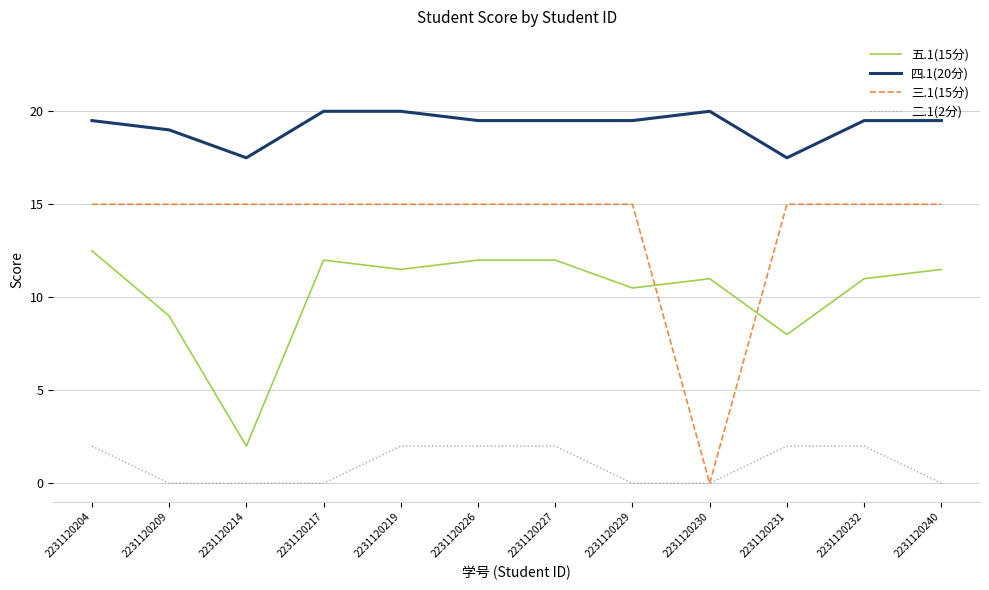

True or false: 五.1(15分) has a value of 16.5 at 2231120204.

False